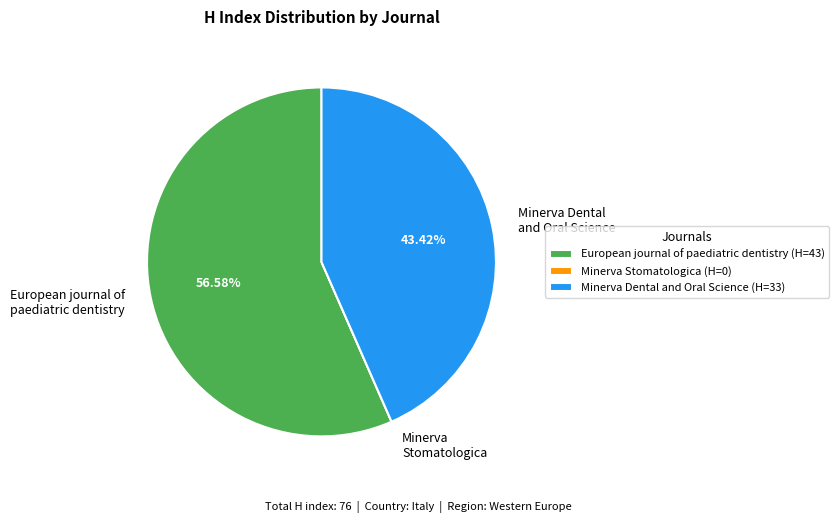

Approximately how many times larger is the value at European journal of paediatric dentistry compared to Minerva Dental and Oral Science?

1.3